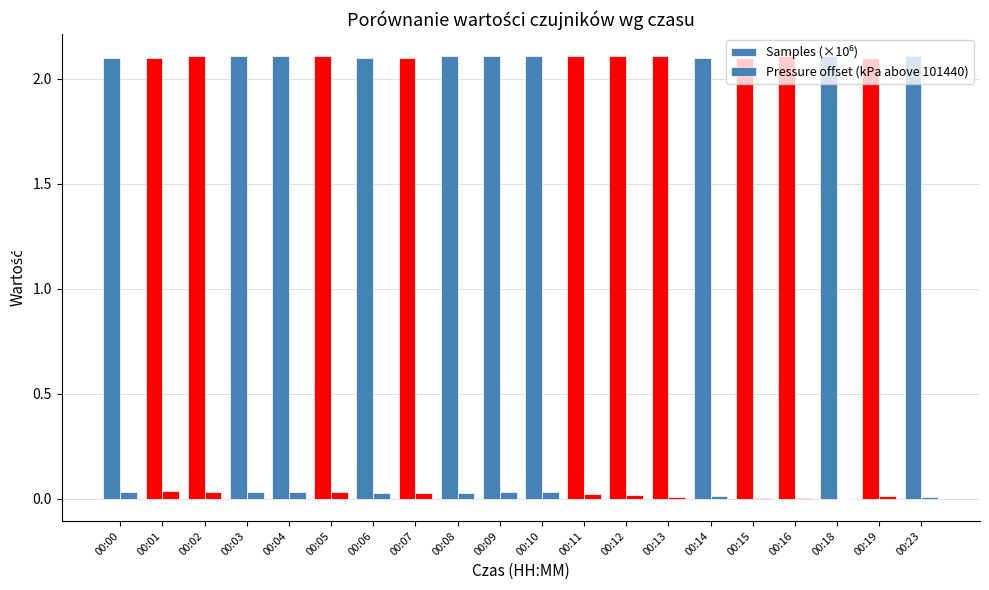

Reading left to right, extract all data points from this chart.

Samples (×10⁶): 2.1	2.1	2.1	2.1	2.1	2.1	2.1	2.1	2.1	2.1	2.1	2.1	2.1	2.1	2.1	2.1	2.1	2.1	2.1	2.1
Pressure offset (kPa above 101440): 0.0	0.0	0.0	0.0	0.0	0.0	0.0	0.0	0.0	0.0	0.0	0.0	0.0	0.0	0.0	0.0	0.0	-0.0	0.0	0.0